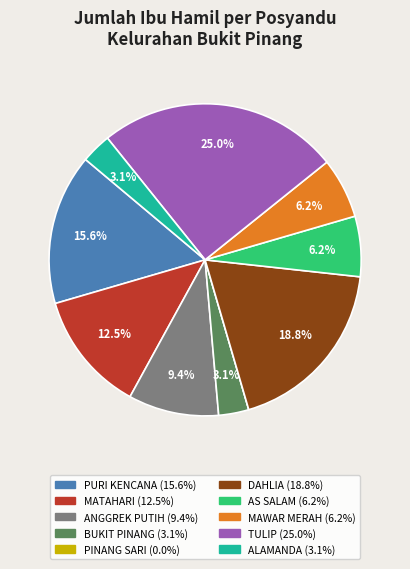

Approximately how many times larger is the value at ANGGREK PUTIH compared to MATAHARI?

0.8